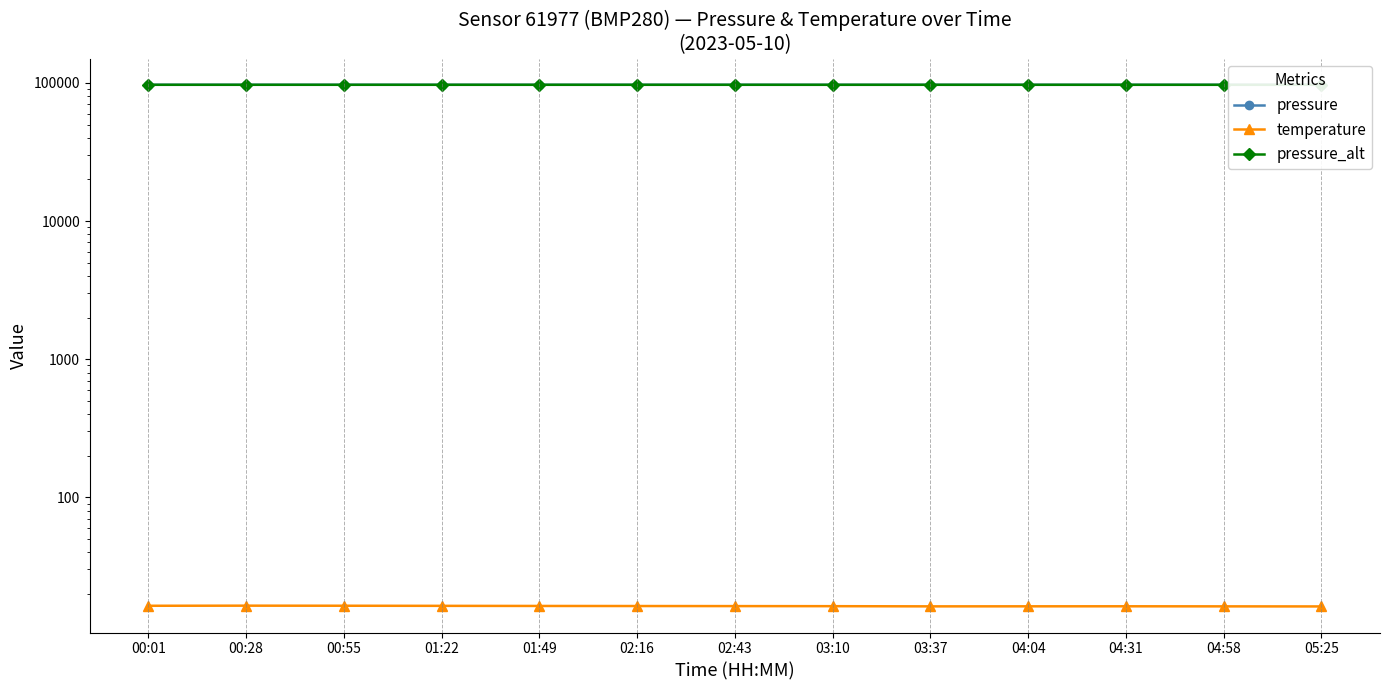

The value of temperature at 04:58 is 16.2. True or false?

True